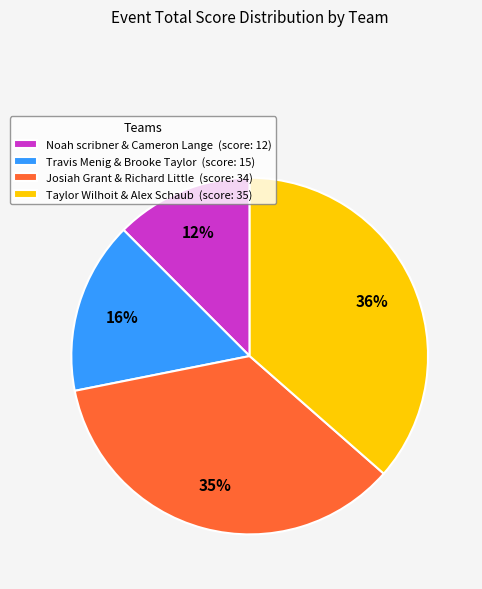

Combined, do Noah scribner & Cameron Lange (score: 12) and Josiah Grant & Richard Little (score: 34) account for over 50%?

No